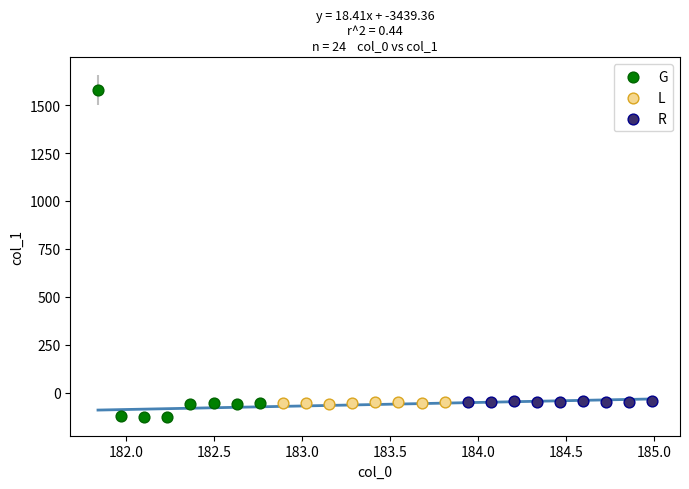

Which series has the widest spread of Y values?

G